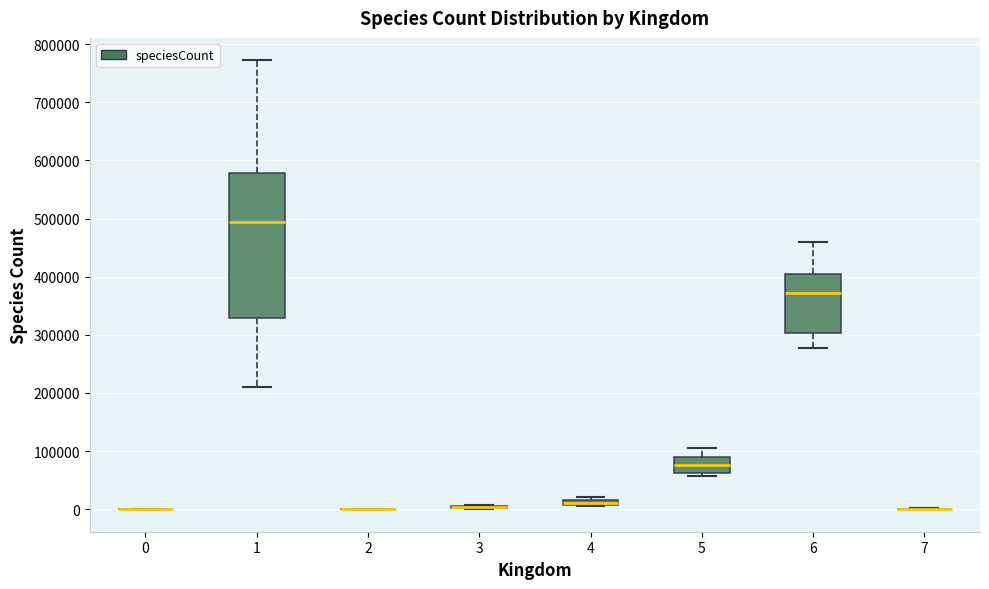

Comparing the boxes themselves (not the whiskers), which one is the tallest?

1